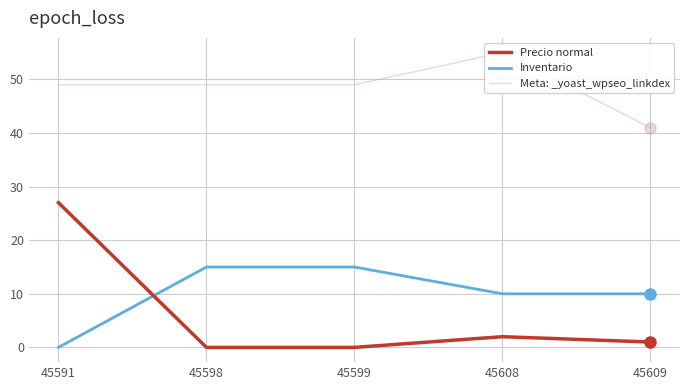

What is the difference between the Precio normal values at 45591 and 45609?

26